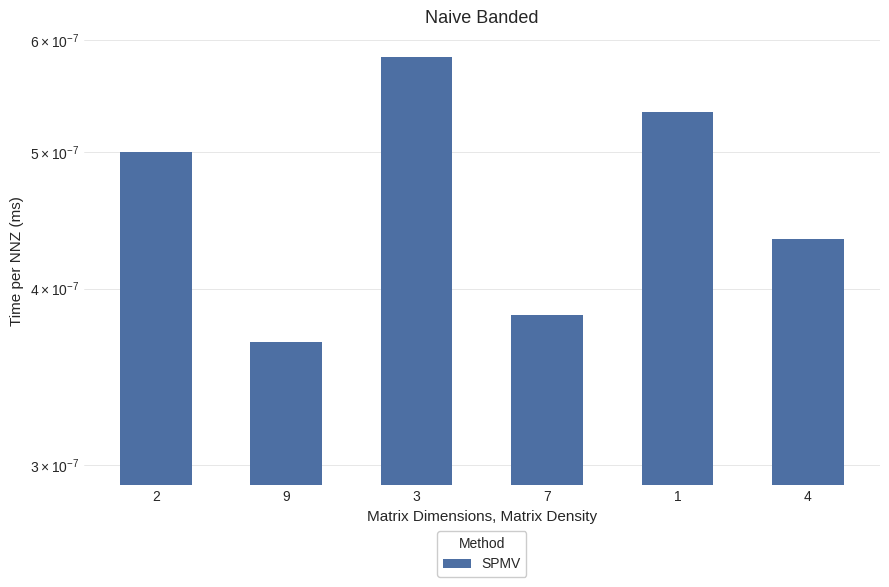

Does the chart contain stacked bars?

No